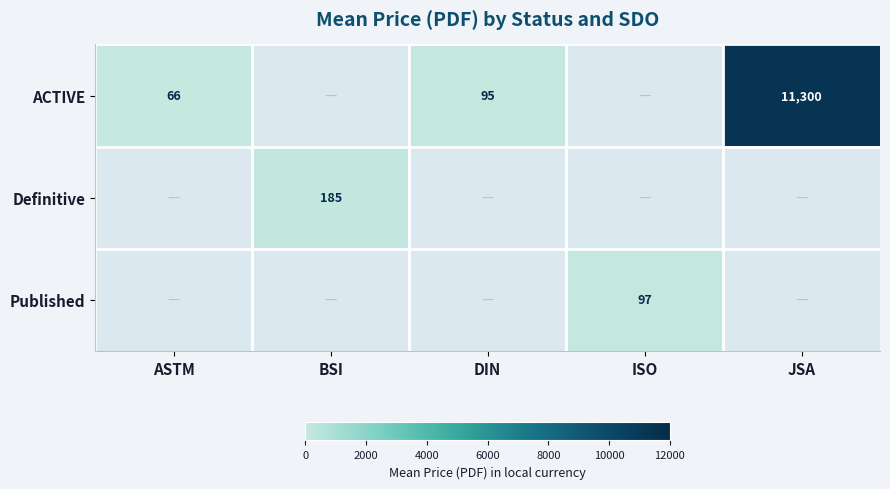

The value of ACTIVE at JSA is 17535. True or false?

False